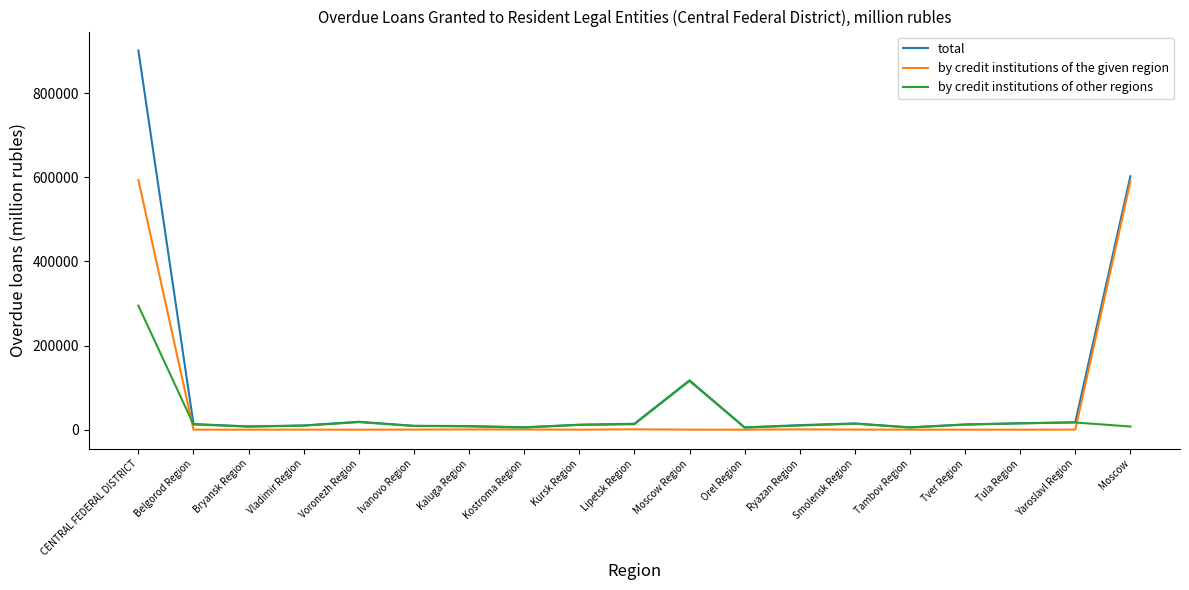

Is the value of by credit institutions of the given region at Kostroma Region greater than the value of by credit institutions of other regions at CENTRAL FEDERAL DISTRICT?

No